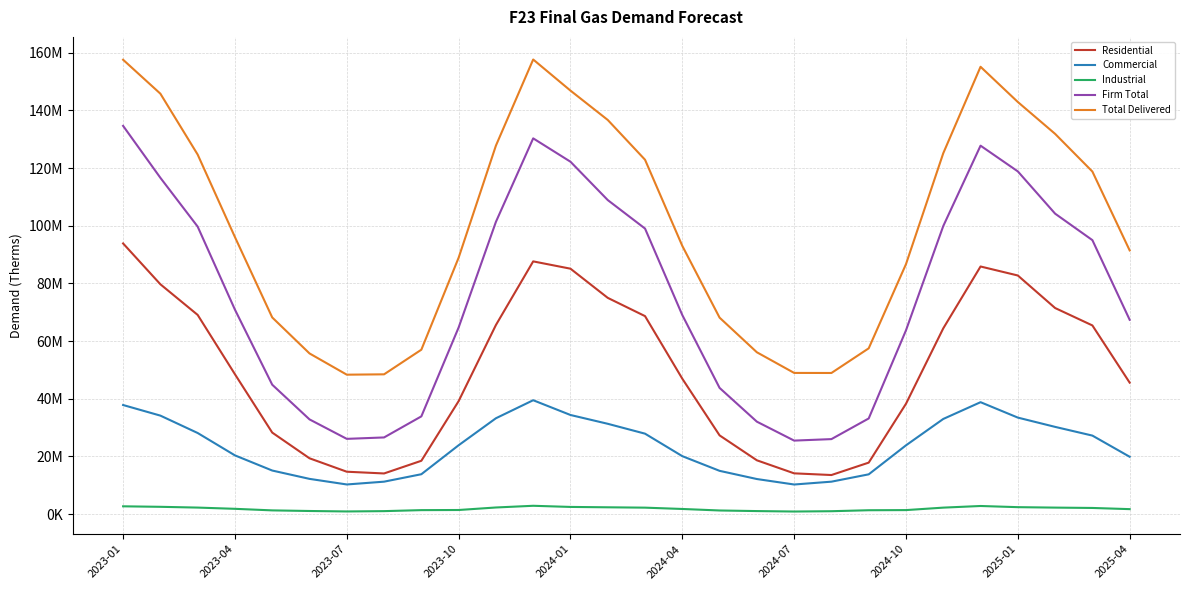

Is this an area chart (filled region under the line)?

No